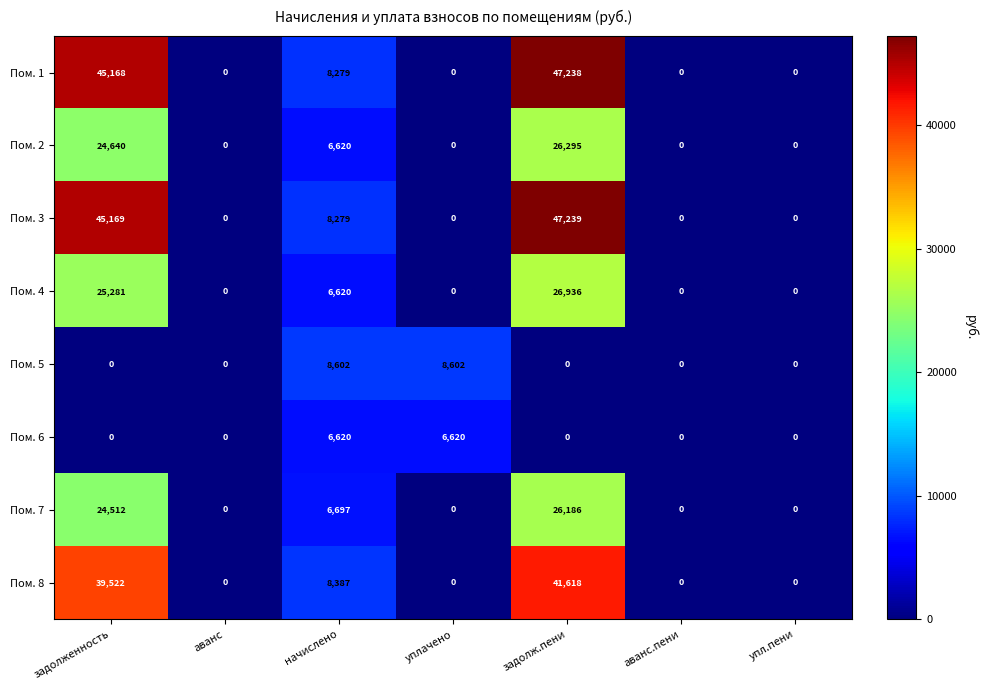

What is the difference between the maximum and minimum values in the Пом. 6 series?

6620